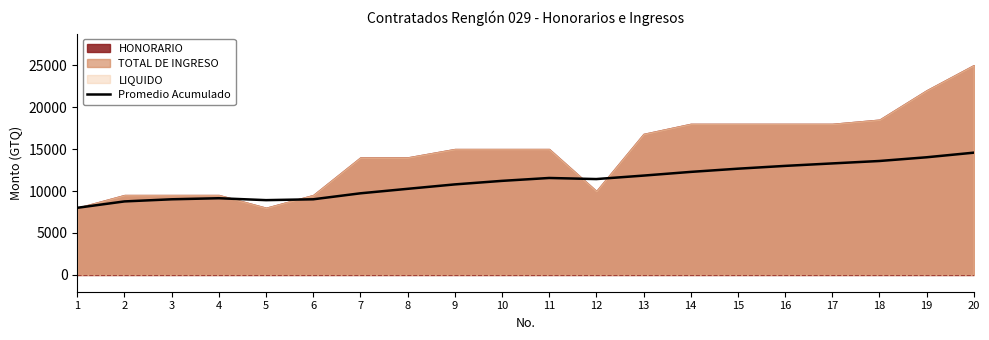

List the labels in order of value, largest first.

20, 19, 18, 17, 16, 15, 14, 13, 11, 12, 10, 9, 8, 7, 4, 3, 6, 5, 2, 1